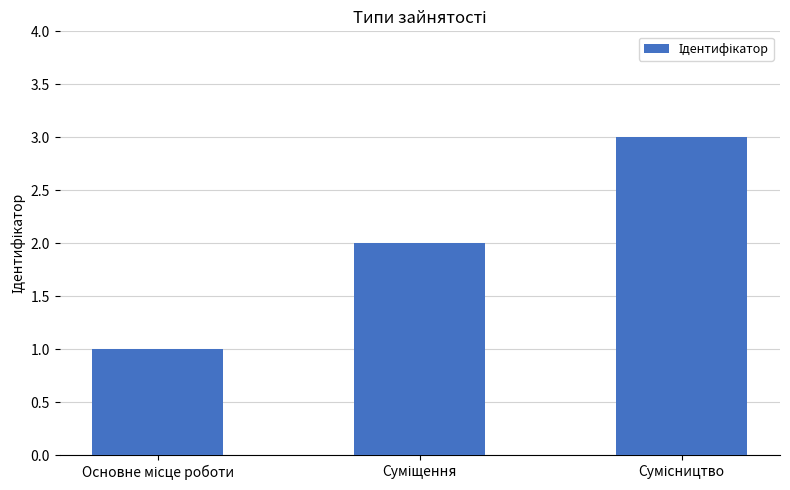

What is the sum of all values?

6